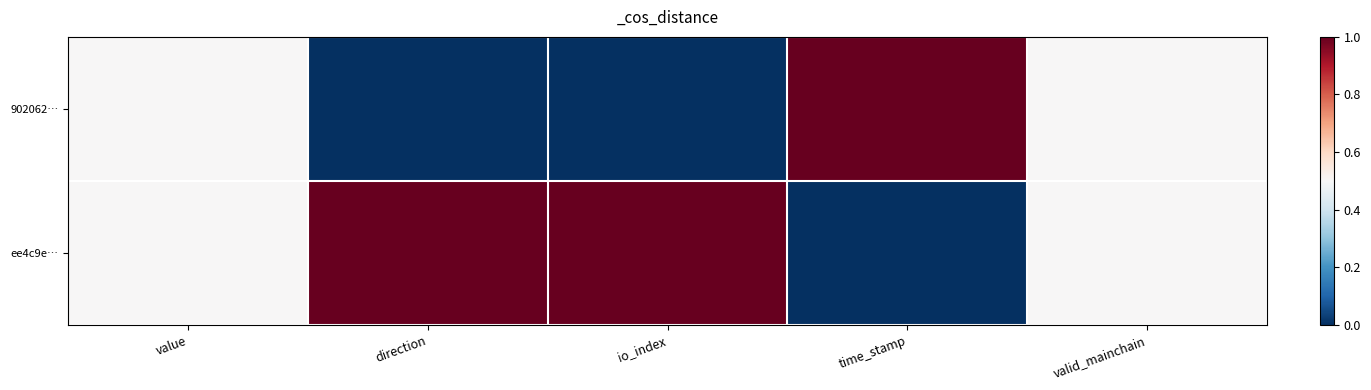

Between time_stamp and value, which is larger?

time_stamp